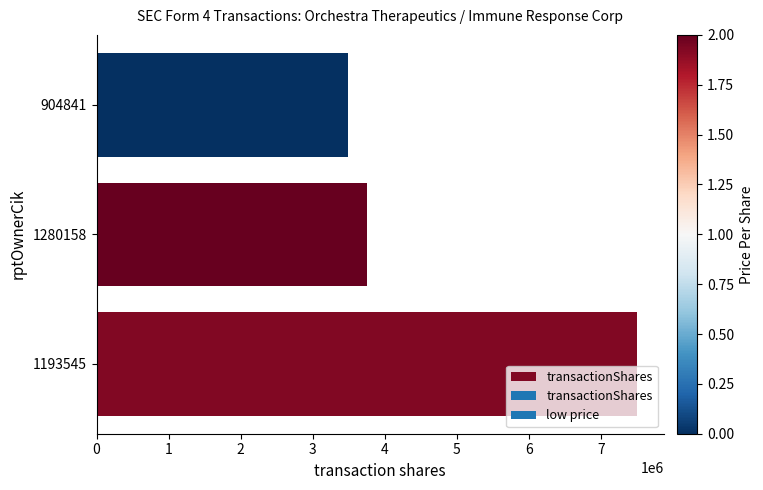

What is the difference between the maximum and minimum values?

4004000